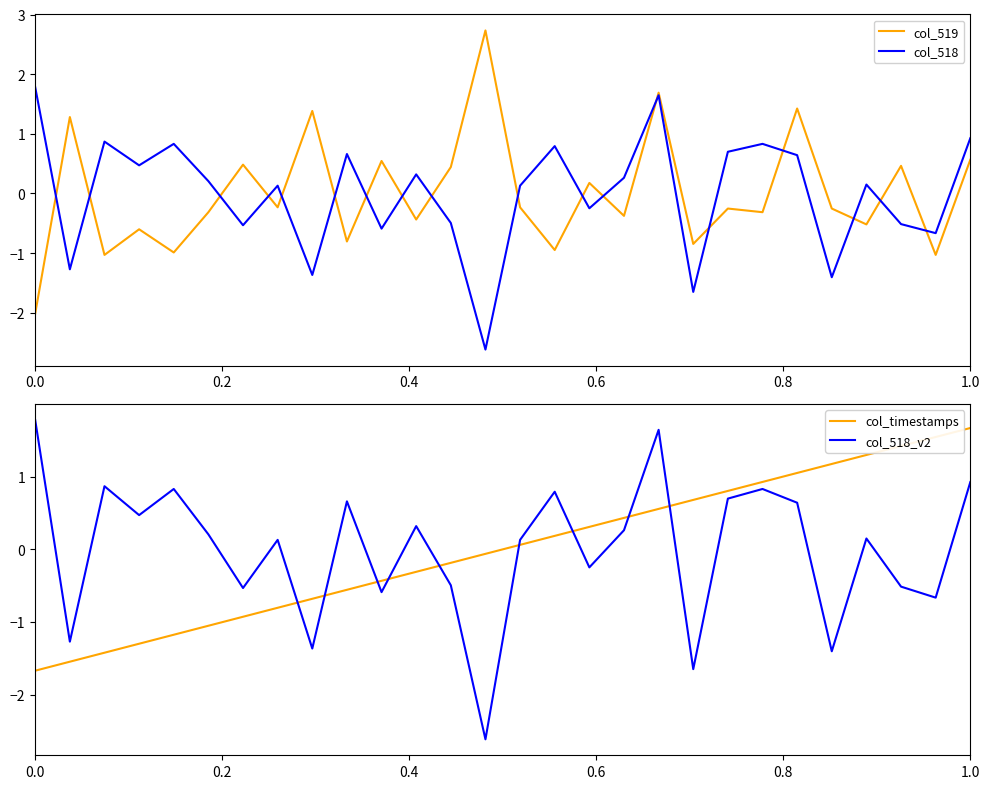

How many negative values does the col_518_v2 series have?

11